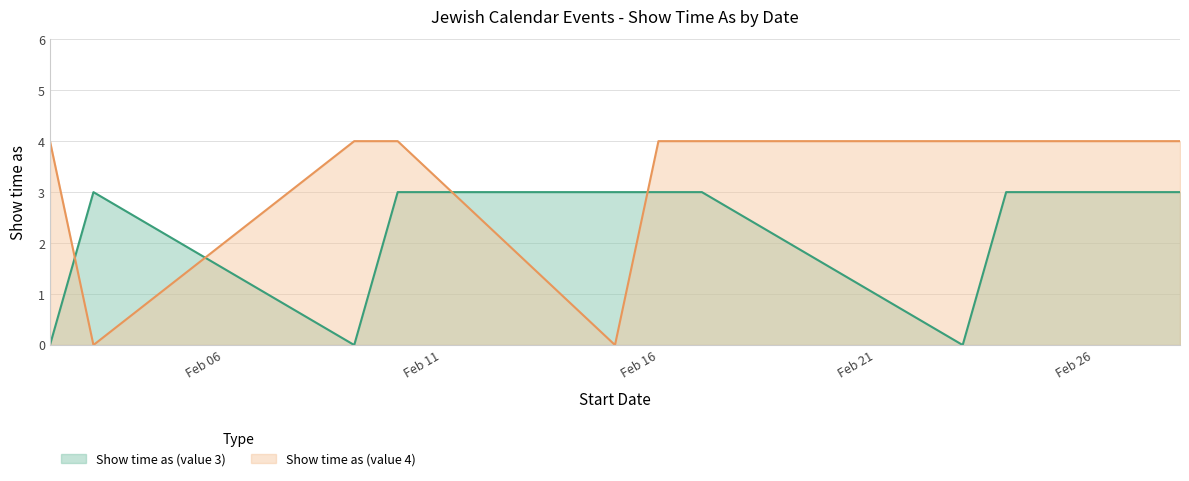

Does the chart display data point markers on the line(s)?

No